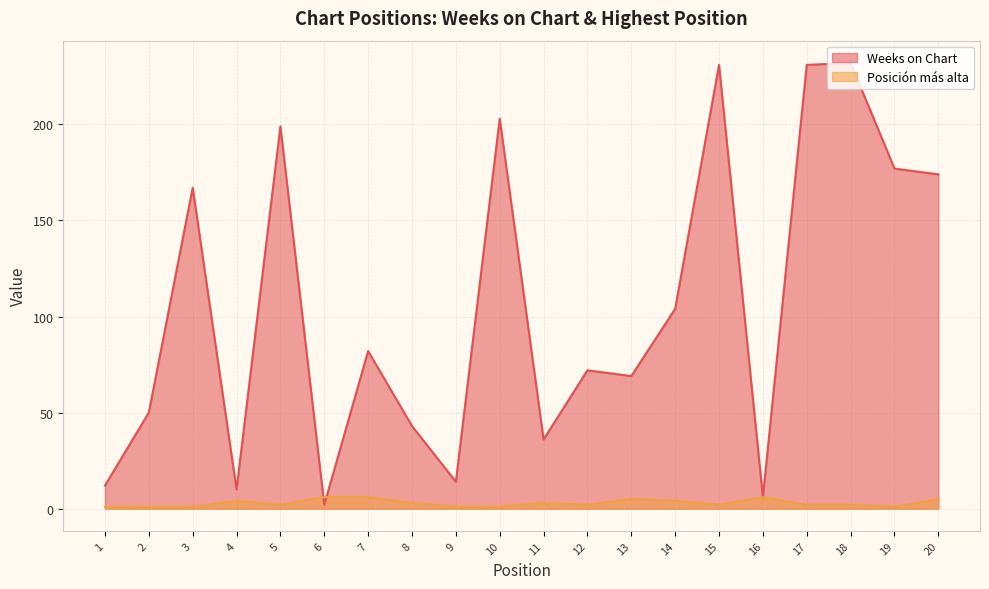

Which has a higher value, 18 or 13?

18